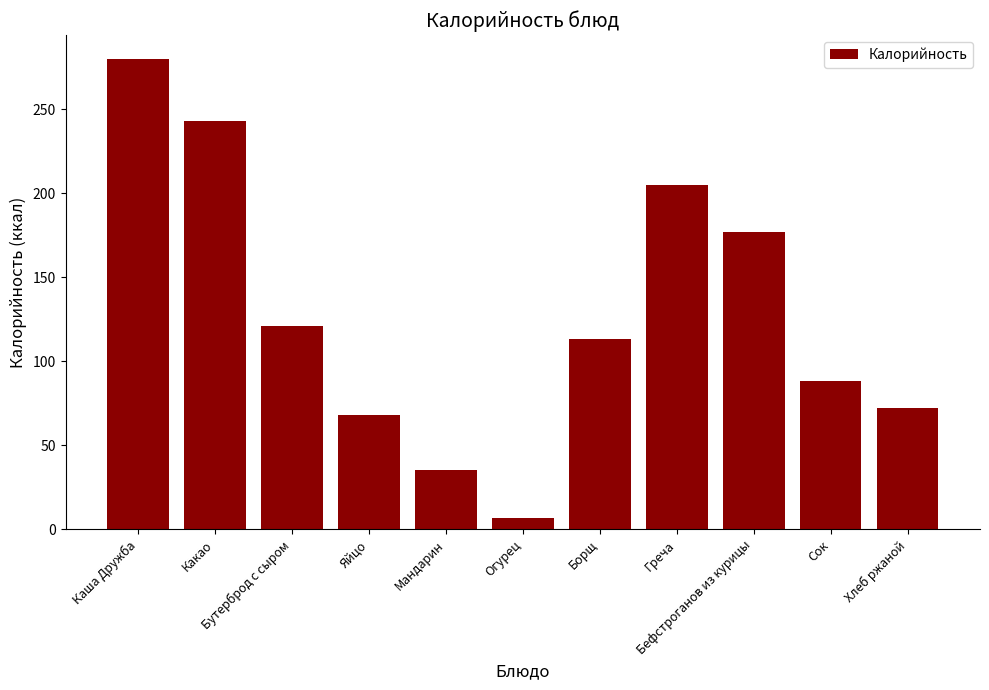

Reading left to right, extract all data points from this chart.

Каша Дружба=280	Какао=243	Бутерброд с сыром=121	Яйцо=68	Мандарин=35	Огурец=7	Борщ=113	Греча=205	Бефстроганов из курицы=177	Сок=88	Хлеб ржаной=72